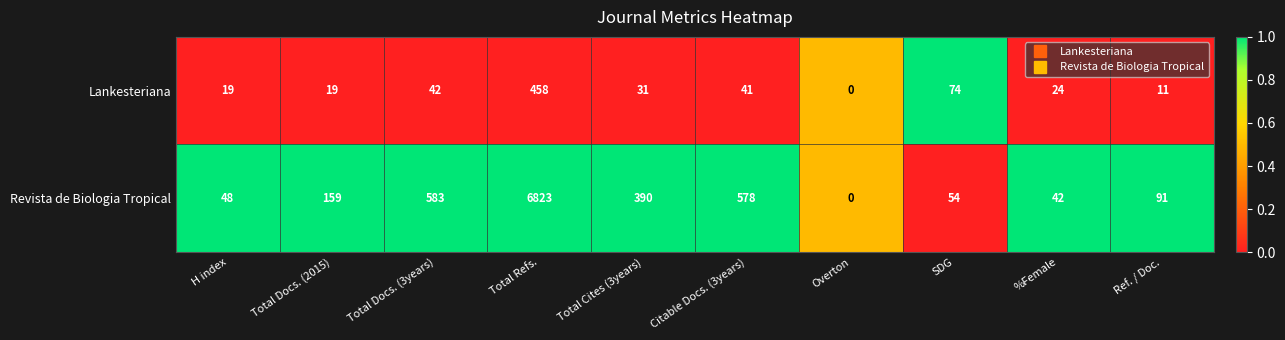

What is the average value of the Lankesteriana series?

72